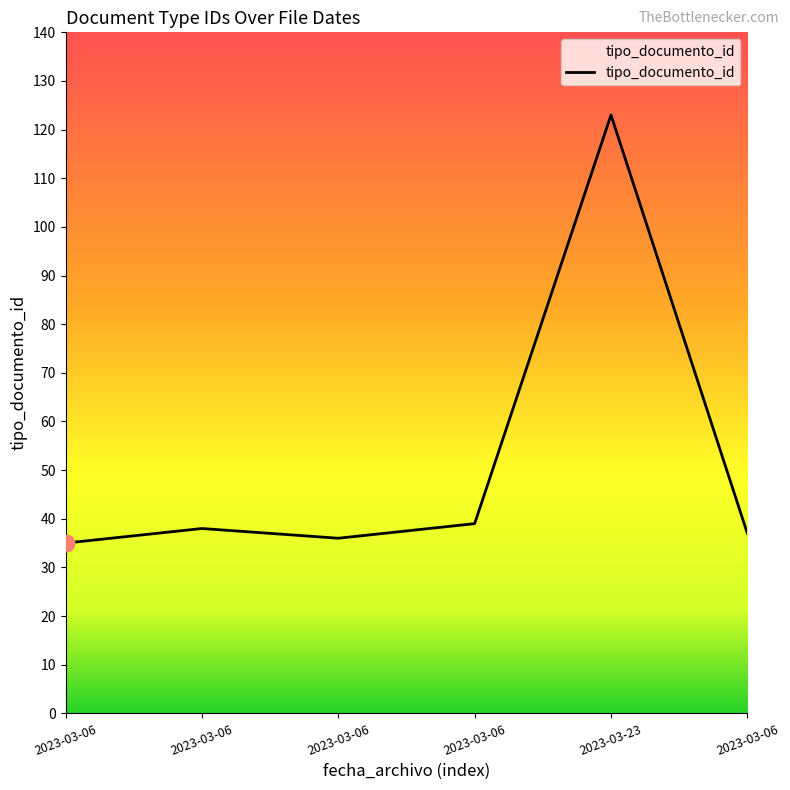

What is the maximum value shown in the chart?

123